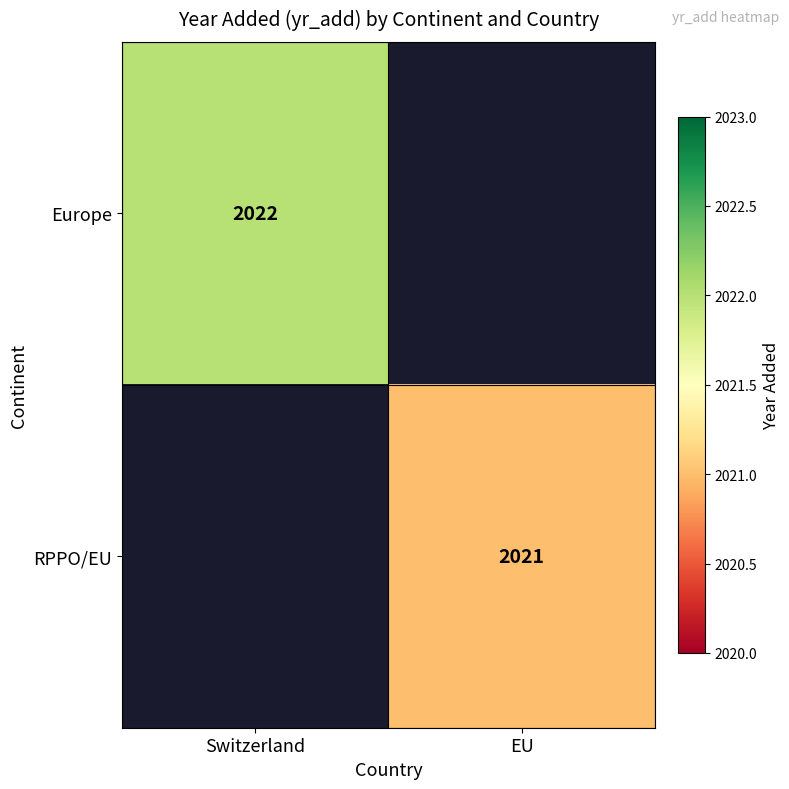

Which category has the highest value across all series?

Switzerland